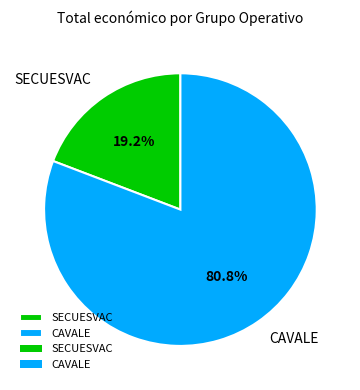

Count the number of slices in the pie.

2